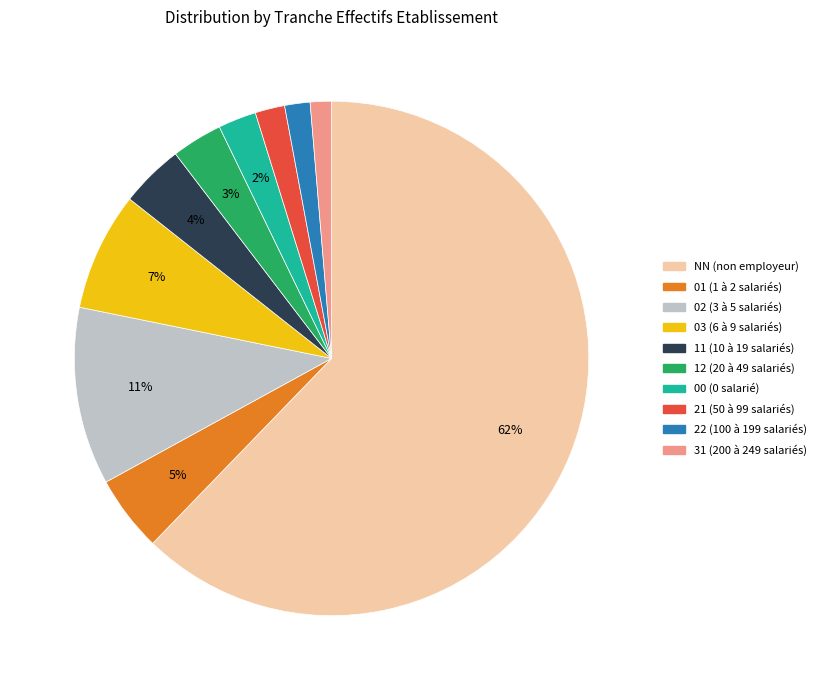

To the nearest percent, what portion does 03 represent?

7%